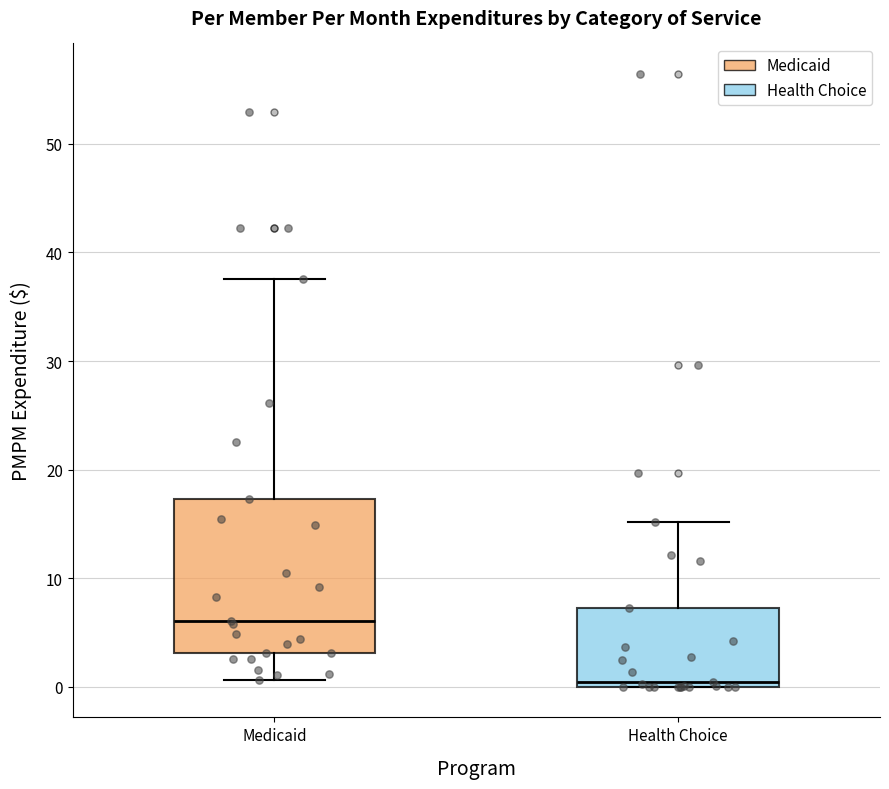

Which box's median line is the highest?

Medicaid